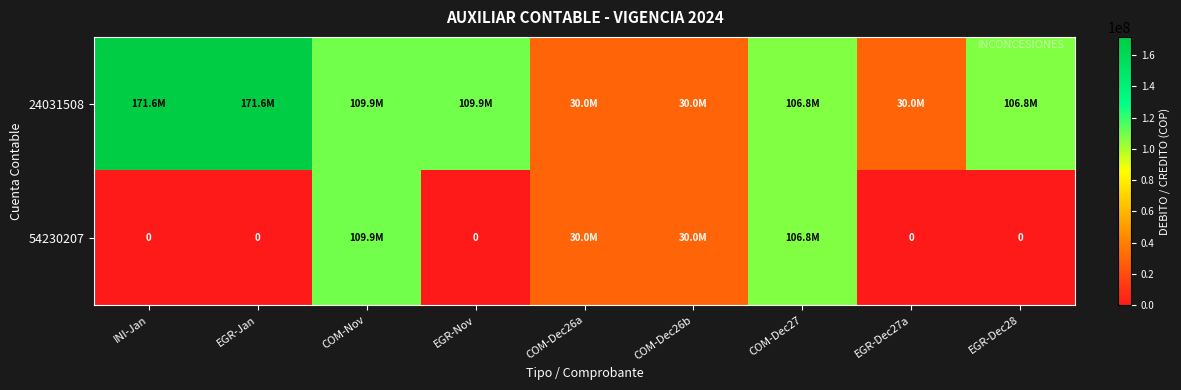

What is the average value of the 54230207 series?

30737164